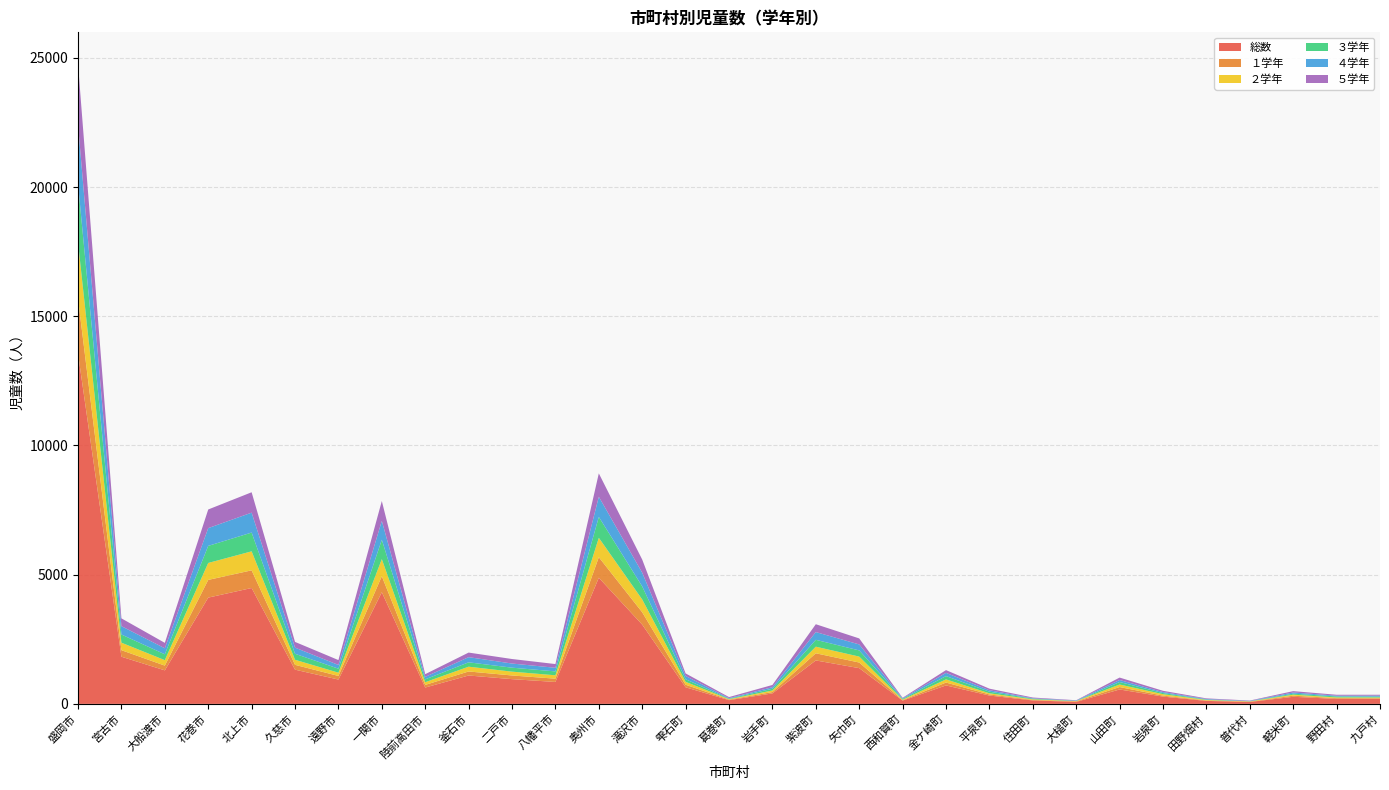

Reading right to left, extract all data points from this chart.

総数: 九戸村=195	野田村=192	軽米町=274	普代村=73	田野畑村=115	岩泉町=282	山田町=557	大槌町=77	住田町=133	平泉町=322	金ケ崎町=714	西和賀町=127	矢巾町=1383	紫波町=1681	岩手町=405	葛巻町=144	雫石町=642	滝沢市=3066	奥州市=4881	八幡平市=848	二戸市=957	釜石市=1098	陸前高田市=632	一関市=4321	遠野市=941	久慈市=1324	北上市=4484	花巻市=4112	大船渡市=1297	宮古市=1825	盛岡市=13551
１学年: 九戸村=24	野田村=30	軽米町=43	普代村=13	田野畑村=18	岩泉町=37	山田町=94	大槌町=20	住田町=21	平泉町=43	金ケ崎町=111	西和賀町=17	矢巾町=217	紫波町=277	岩手町=52	葛巻町=22	雫石町=98	滝沢市=478	奥州市=795	八幡平市=127	二戸市=142	釜石市=156	陸前高田市=102	一関市=619	遠野市=140	久慈市=187	北上市=684	花巻市=685	大船渡市=184	宮古市=253	盛岡市=2127
２学年: 九戸村=27	野田村=27	軽米町=39	普代村=12	田野畑村=19	岩泉町=56	山田町=99	大槌町=12	住田町=23	平泉町=45	金ケ崎町=123	西和賀町=21	矢巾町=230	紫波町=255	岩手町=61	葛巻町=16	雫石町=114	滝沢市=496	奥州市=750	八幡平市=131	二戸市=148	釜石市=185	陸前高田市=105	一関市=662	遠野市=126	久慈市=196	北上市=735	花巻市=656	大船渡市=211	宮古市=290	盛岡市=2178
３学年: 九戸村=33	野田村=38	軽米町=39	普代村=4	田野畑村=15	岩泉町=44	山田町=96	大槌町=4	住田町=23	平泉町=62	金ケ崎町=127	西和賀町=25	矢巾町=239	紫波町=266	岩手町=68	葛巻町=18	雫石町=100	滝沢市=505	奥州市=809	八幡平市=151	二戸市=154	釜石市=169	陸前高田市=110	一関市=751	遠野市=155	久慈市=232	北上市=726	花巻市=661	大船渡市=227	宮古市=316	盛岡市=2259
４学年: 九戸村=40	野田村=30	軽米町=46	普代村=14	田野畑村=21	岩泉町=38	山田町=78	大槌町=17	住田町=17	平泉町=55	金ケ崎町=125	西和賀町=24	矢巾町=231	紫波町=300	岩手町=60	葛巻町=22	雫石町=125	滝沢市=531	奥州市=780	八幡平市=140	二戸市=160	釜石市=200	陸前高田市=96	一関市=729	遠野市=144	久慈市=238	北上市=771	花巻市=687	大船渡市=232	宮古市=323	盛岡市=2295
５学年: 九戸村=34	野田村=36	軽米町=52	普代村=13	田野畑村=25	岩泉町=49	山田町=94	大槌町=11	住田町=29	平泉町=62	金ケ崎町=107	西和賀町=22	矢巾町=233	紫波町=303	岩手町=86	葛巻町=41	雫石町=99	滝沢市=508	奥州市=905	八幡平市=144	二戸市=175	釜石市=177	陸前高田市=105	一関市=768	遠野市=189	久慈市=221	北上市=789	花巻市=721	大船渡市=210	宮古市=302	盛岡市=2339